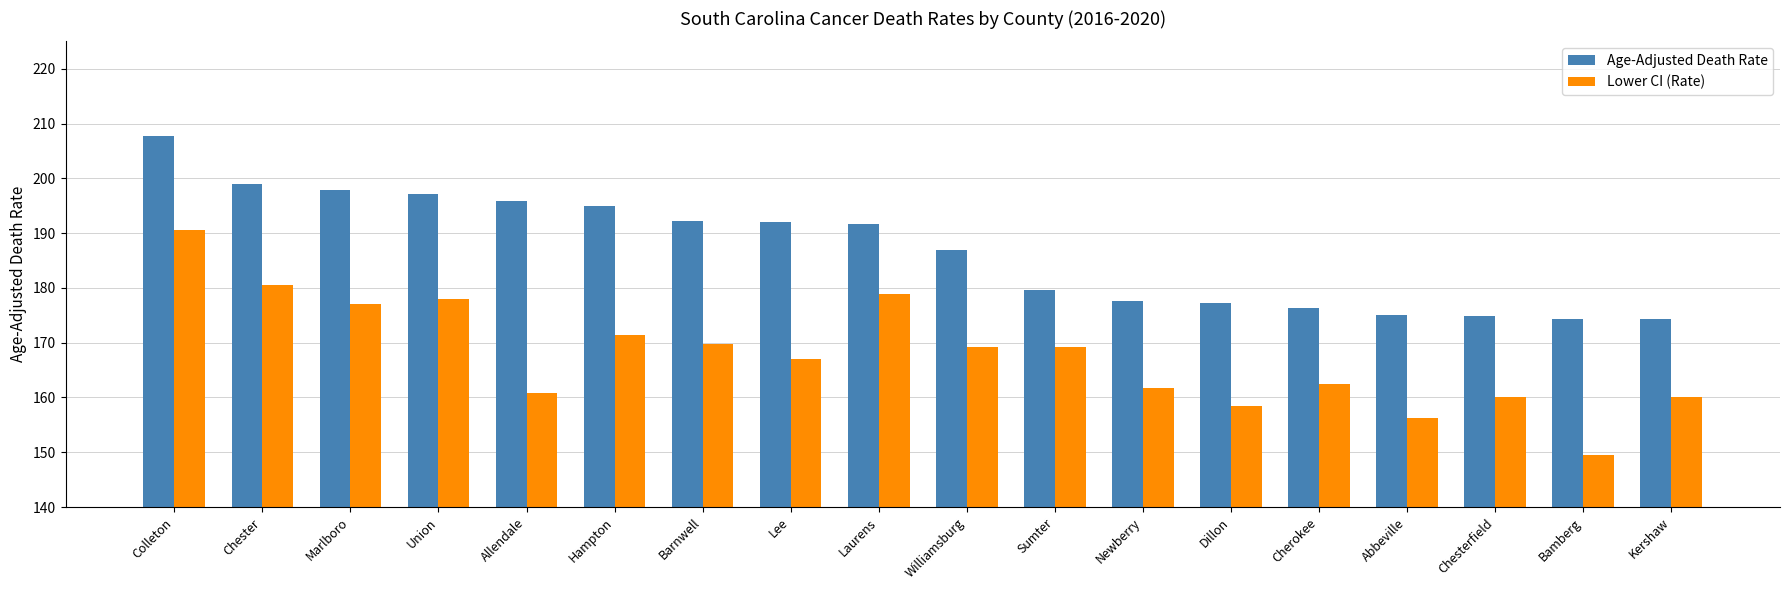

What is the difference between the highest and lowest values at Laurens?

12.8